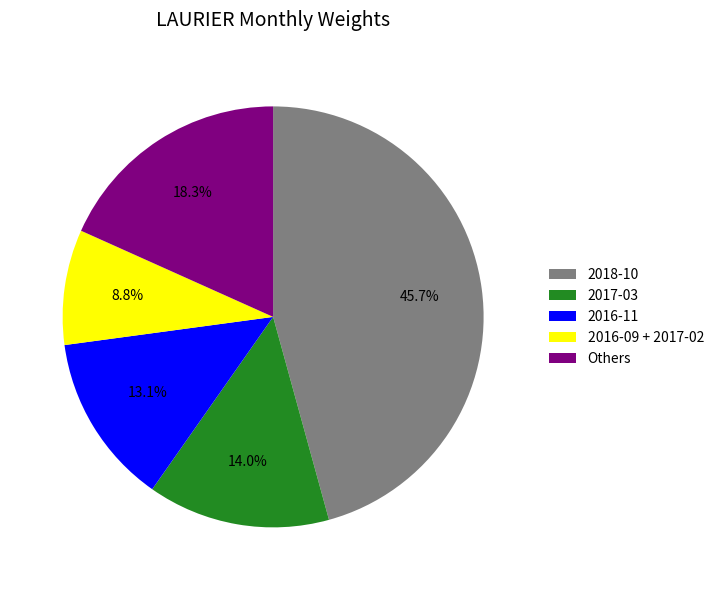

How much of the chart is everything except 2017-03?

86.0%